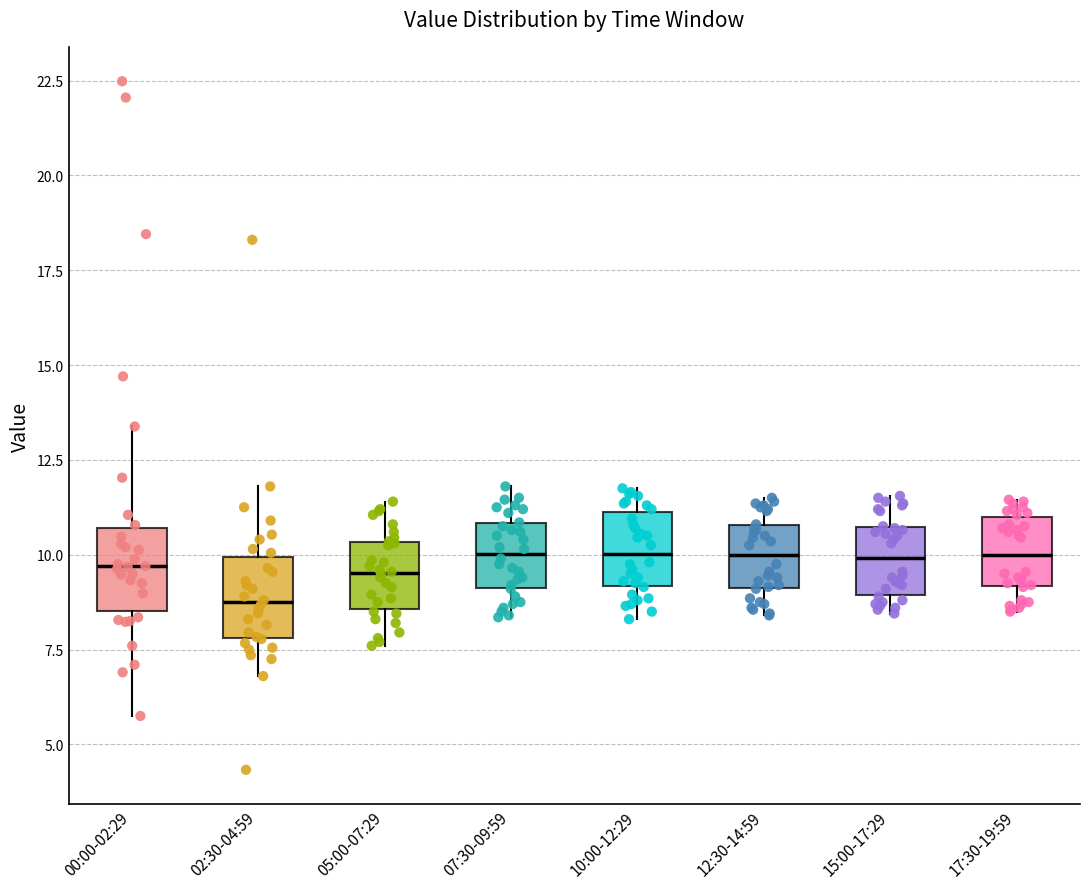

Which box's median line is the lowest?

02:30-04:59